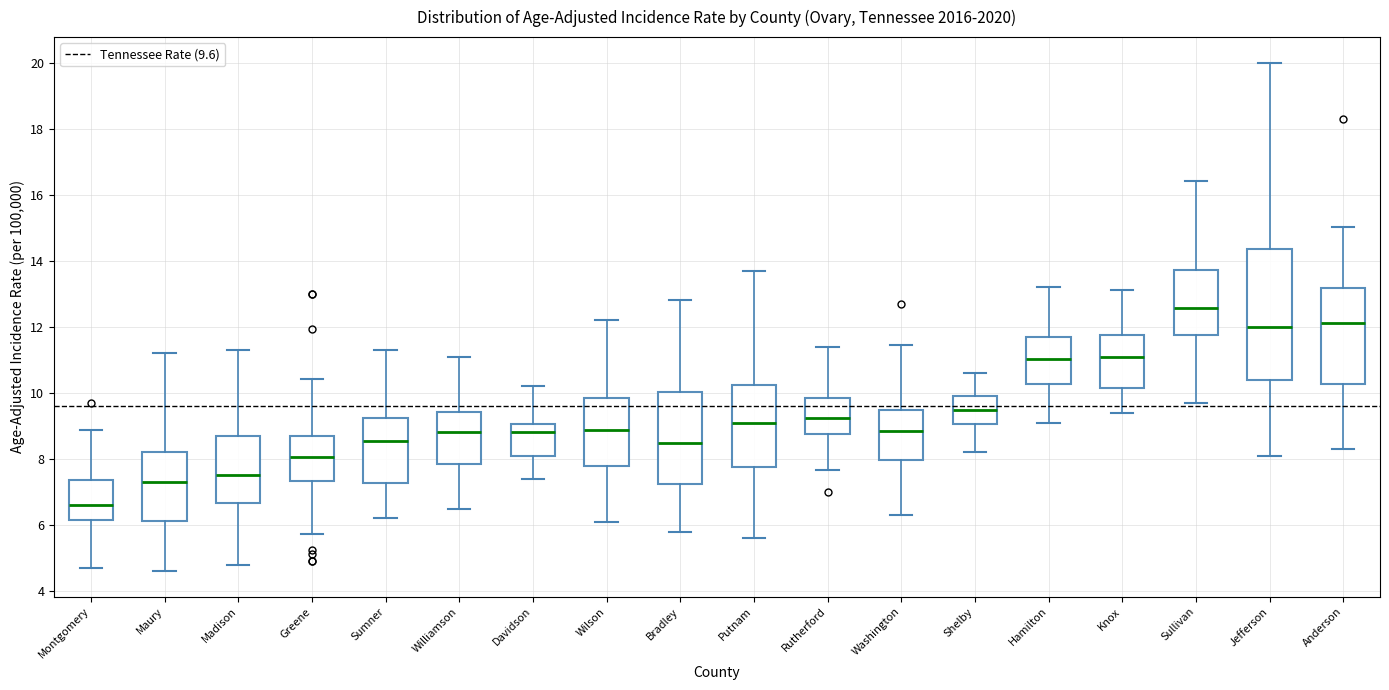

Where does the upper whisker of the box for Sullivan end on the y-axis? The values are not printed on the chart, so give them approximately, as read against the axis.

16.4